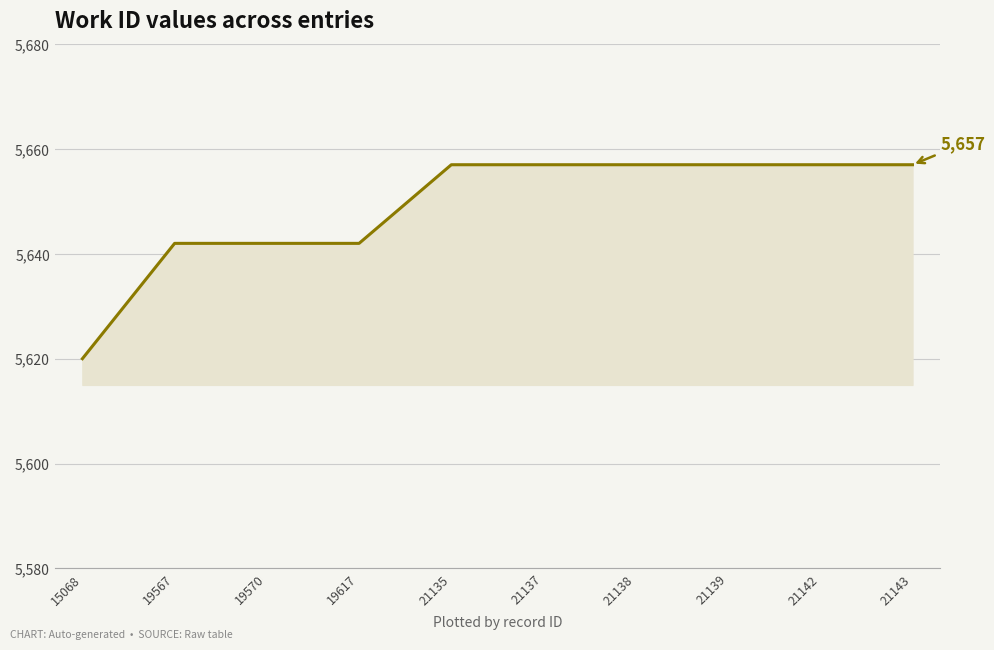

Approximately how many times larger is the value at 19617 compared to 21138?

1.0